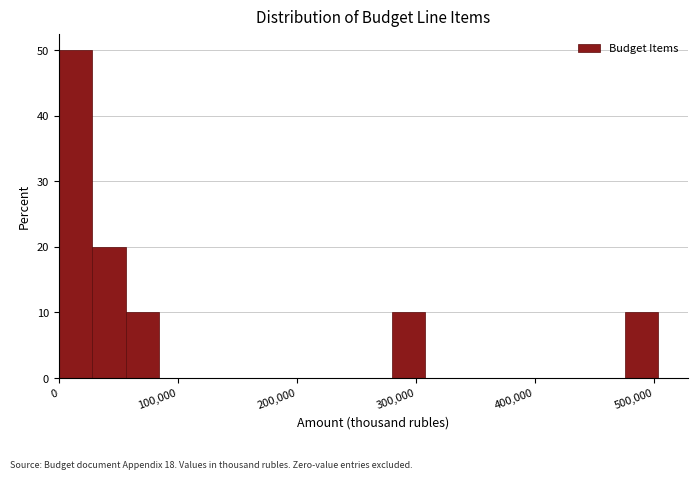

Around what value on the x-axis is the tallest bar? Give the approximate position of its centre, as read against the axis.

10000